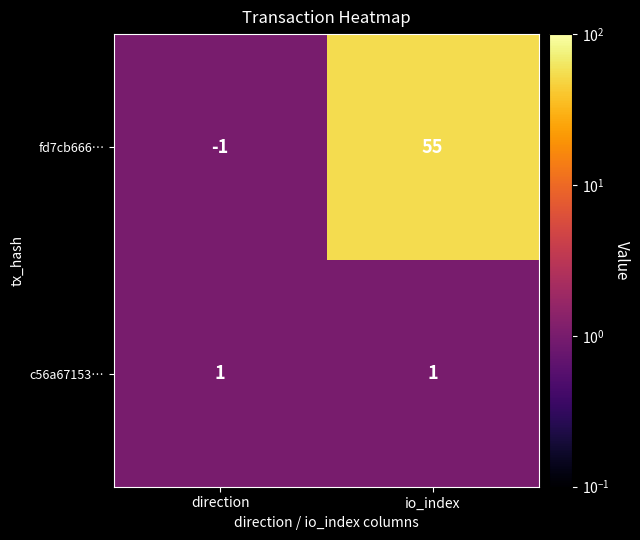

At how many categories does at least one series exceed 40?

1